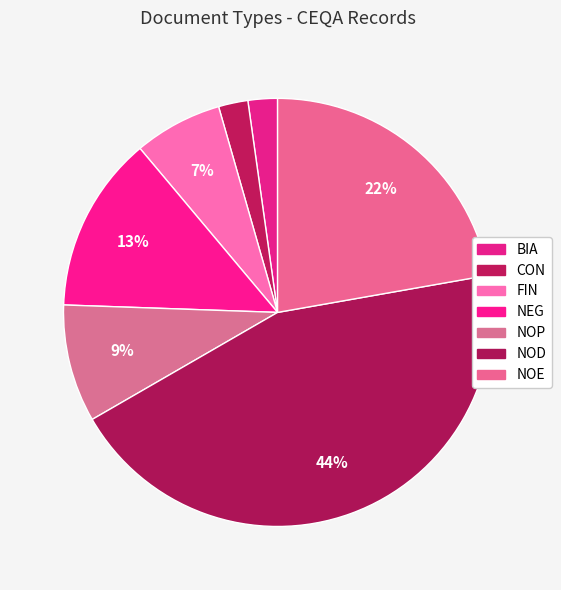

What is the ratio of the value at NOE to the value at CON?

14.0